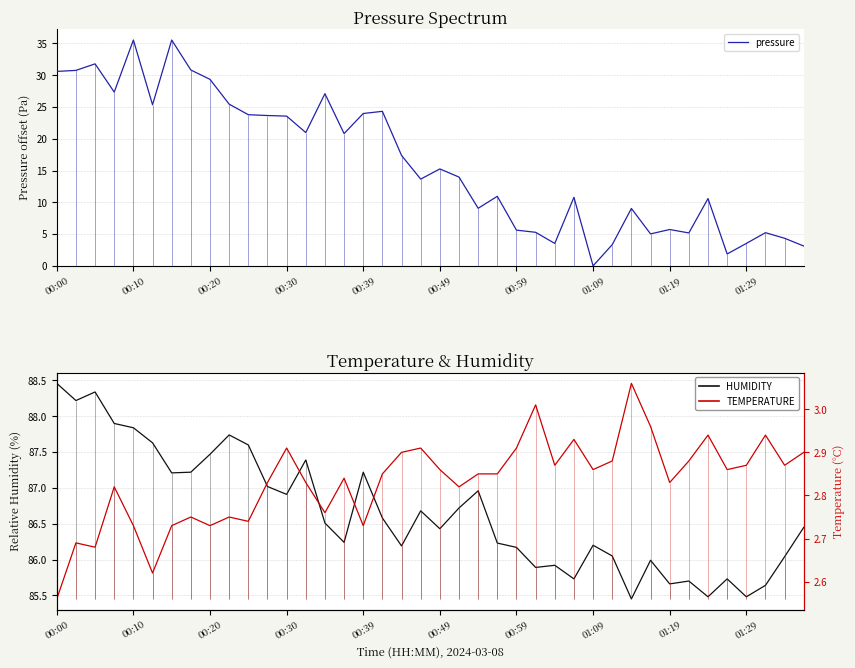

Which series changed the most between 00:10 and 01:09?

pressure